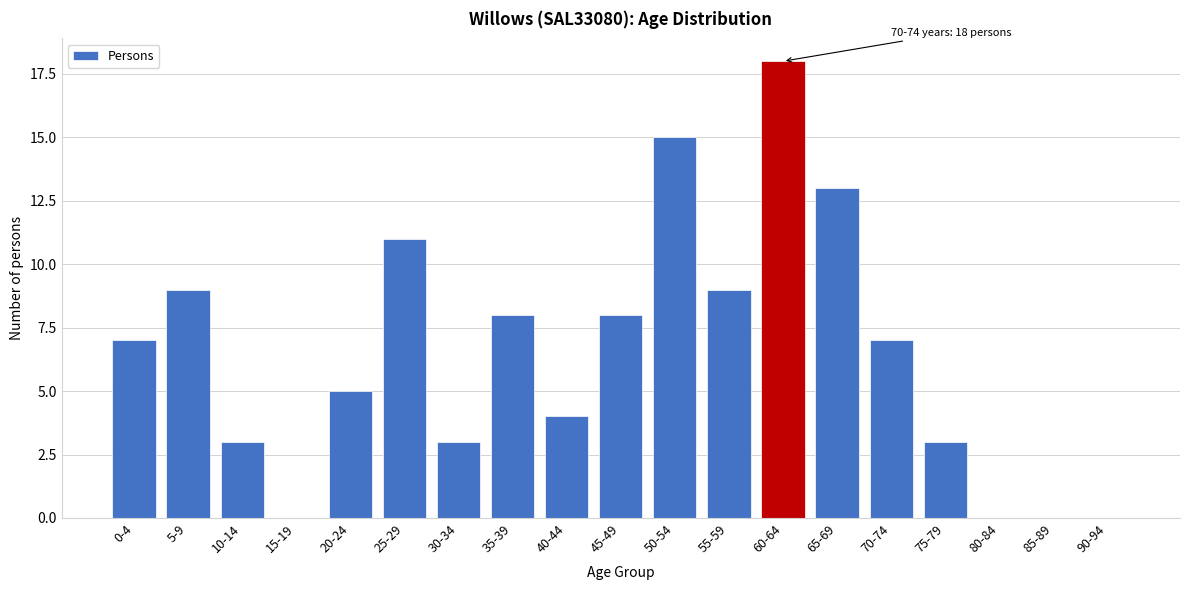

Reading right to left, transcribe all the data shown in this chart.

90-94=0	85-89=0	80-84=0	75-79=3	70-74=7	65-69=13	60-64=18	55-59=9	50-54=15	45-49=8	40-44=4	35-39=8	30-34=3	25-29=11	20-24=5	15-19=0	10-14=3	5-9=9	0-4=7